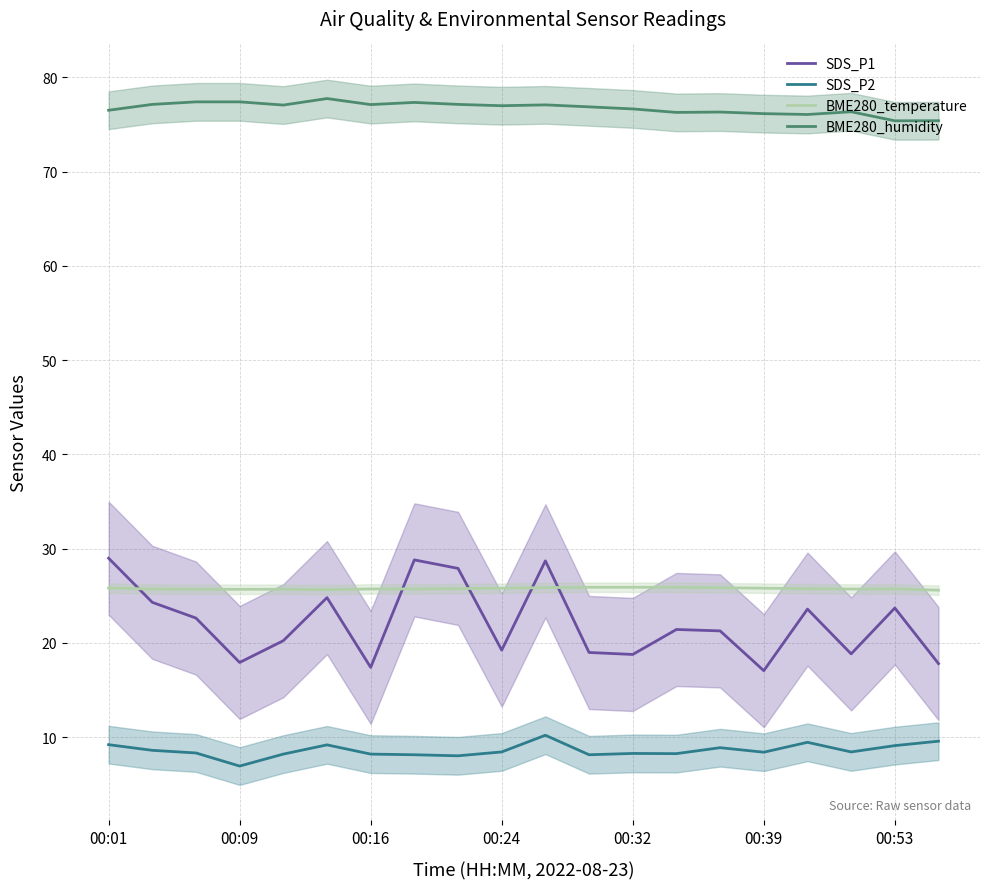

The value of BME280_temperature at 00:01 is 25.8. True or false?

True